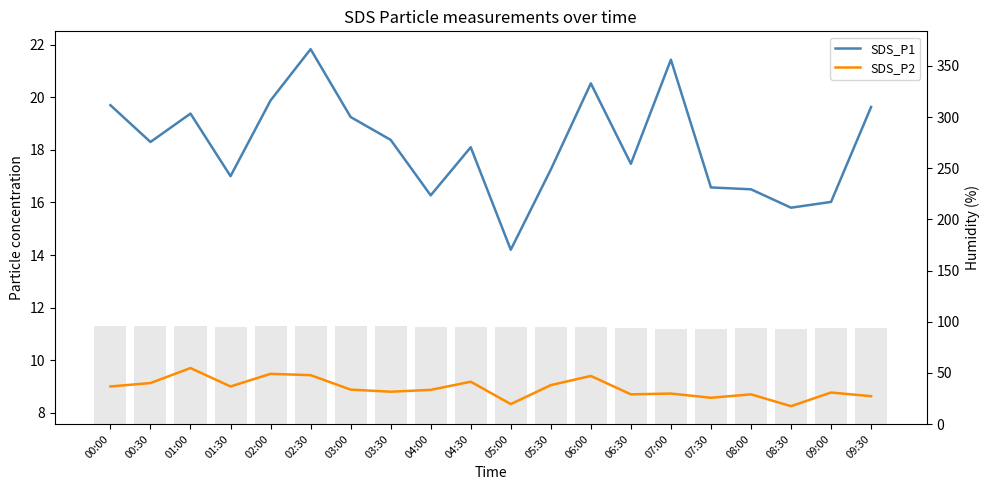

Are the bars horizontal?

No